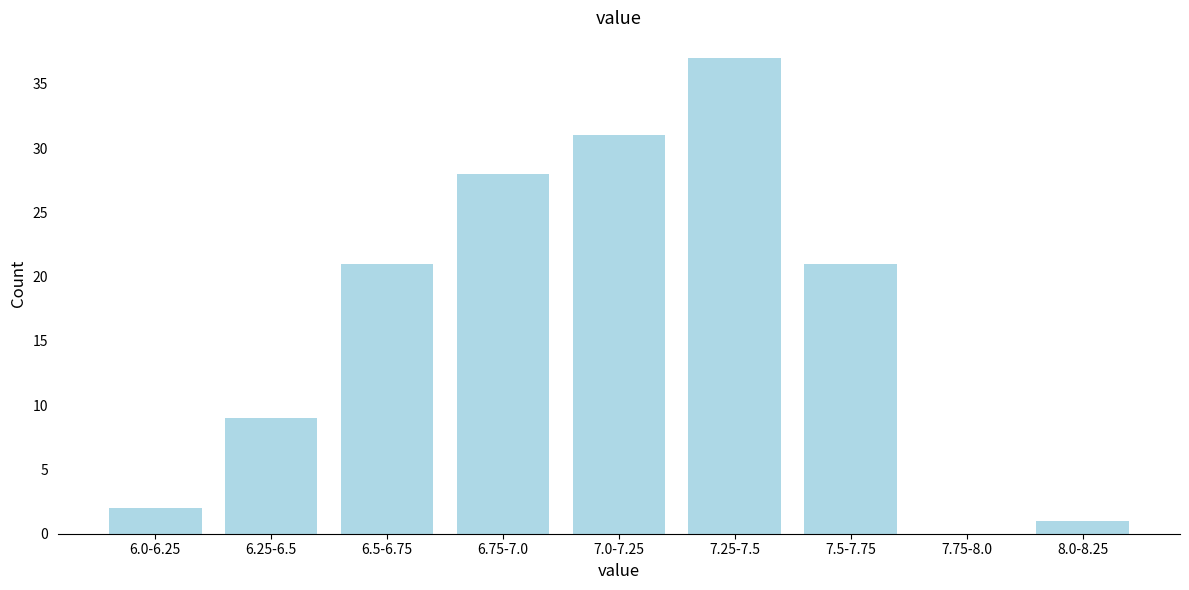

Reading right to left, extract all data points from this chart.

8.0-8.25=1	7.75-8.0=0	7.5-7.75=21	7.25-7.5=37	7.0-7.25=31	6.75-7.0=28	6.5-6.75=21	6.25-6.5=9	6.0-6.25=2